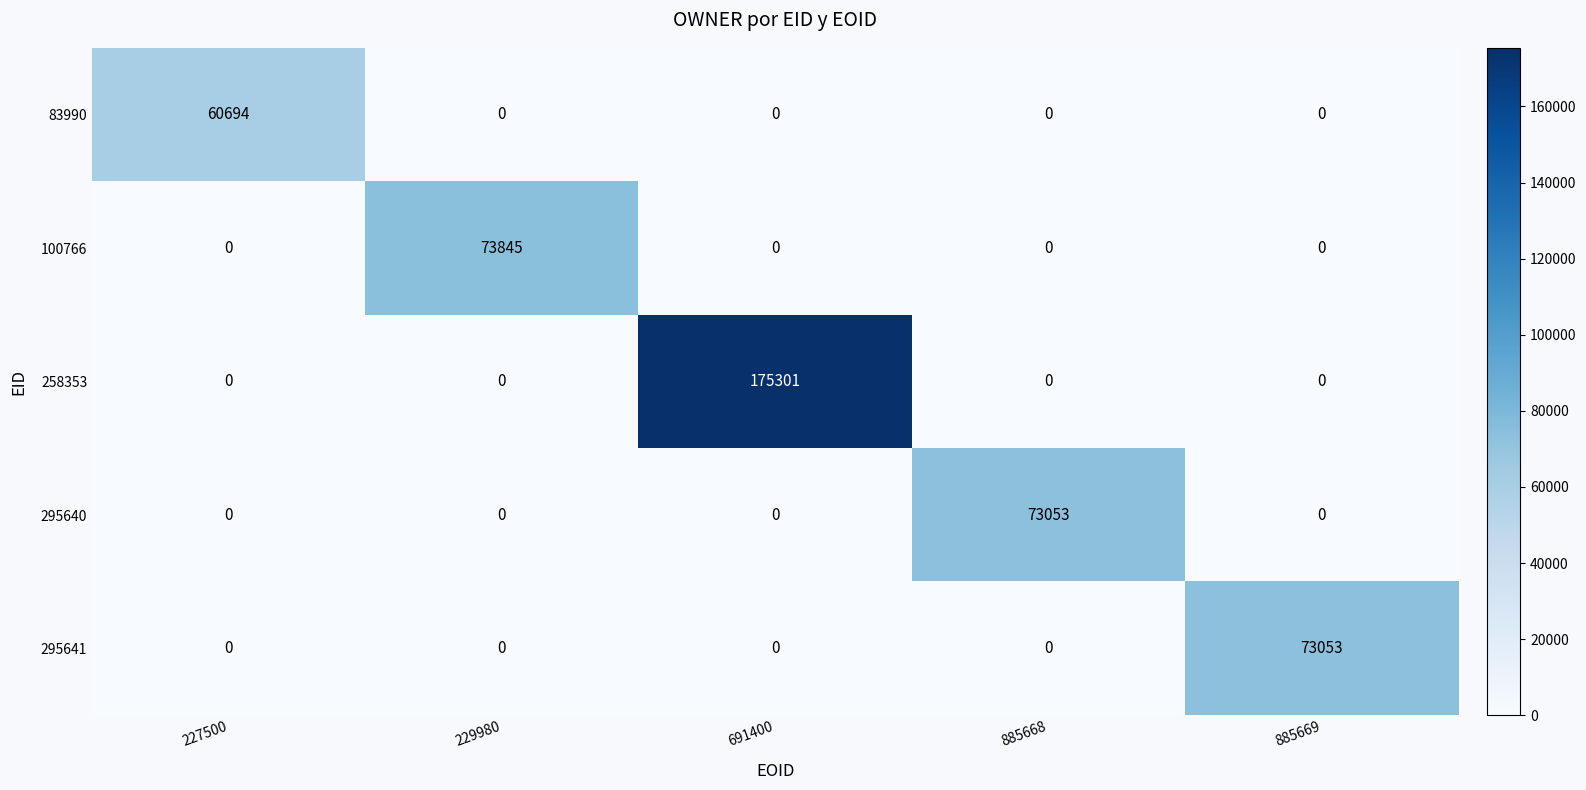

How many data points in 295641 are above 0?

1